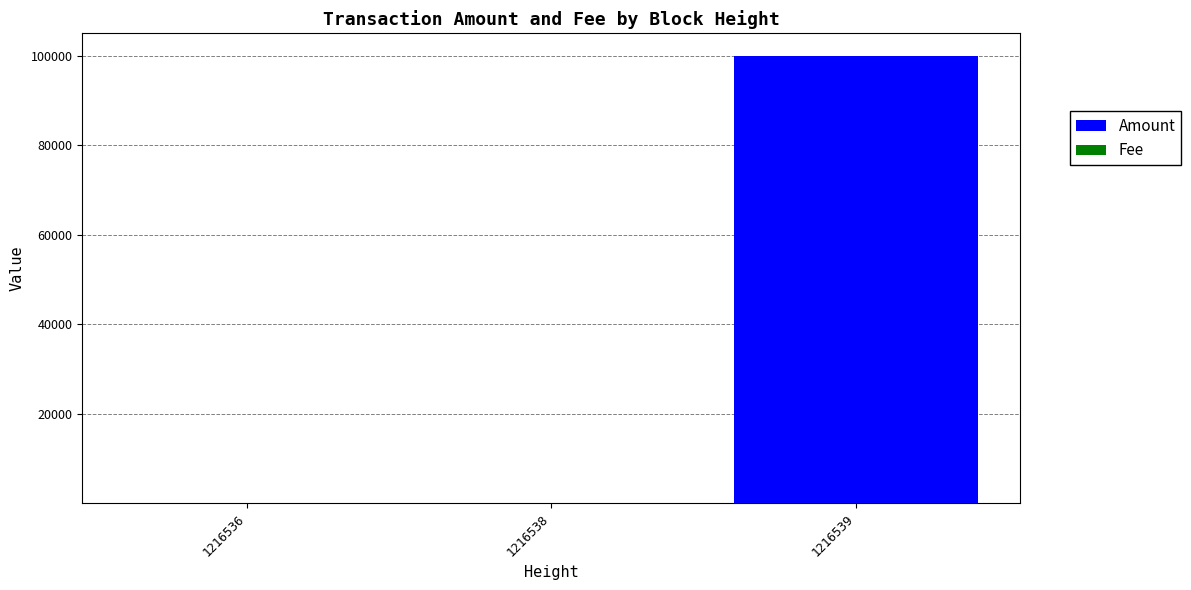

At which category is the sum across all series the highest?

1216539